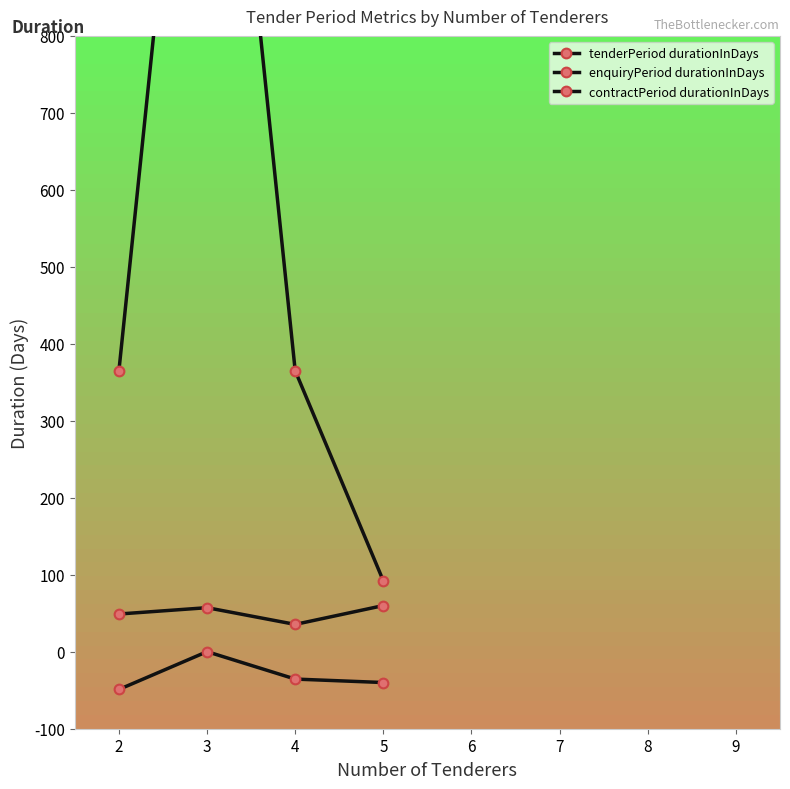

What is the value of the enquiryPeriod durationInDays point at the 3rd from the left?

35.5